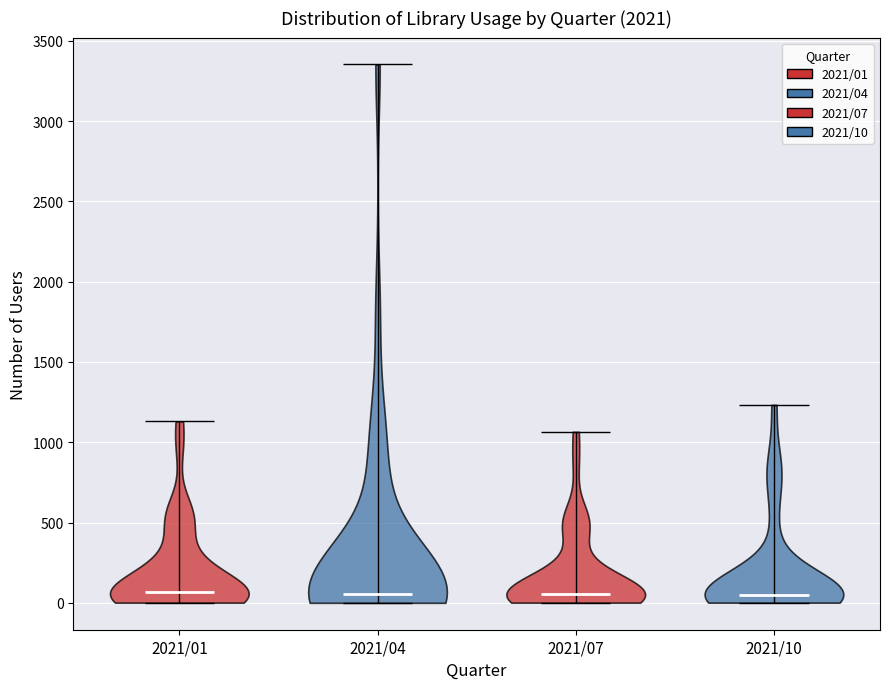

Reading left to right, read every violin against the y-axis: where its median line is, and the lowest and highest points it reaches. The values are not printed on the chart, so give them approximately, as read against the axis.

2021/01: median line 50, lowest point 0, highest point 1150
2021/04: median line 50, lowest point 0, highest point 3350
2021/07: median line 50, lowest point 0, highest point 1050
2021/10: median line 50, lowest point 0, highest point 1250